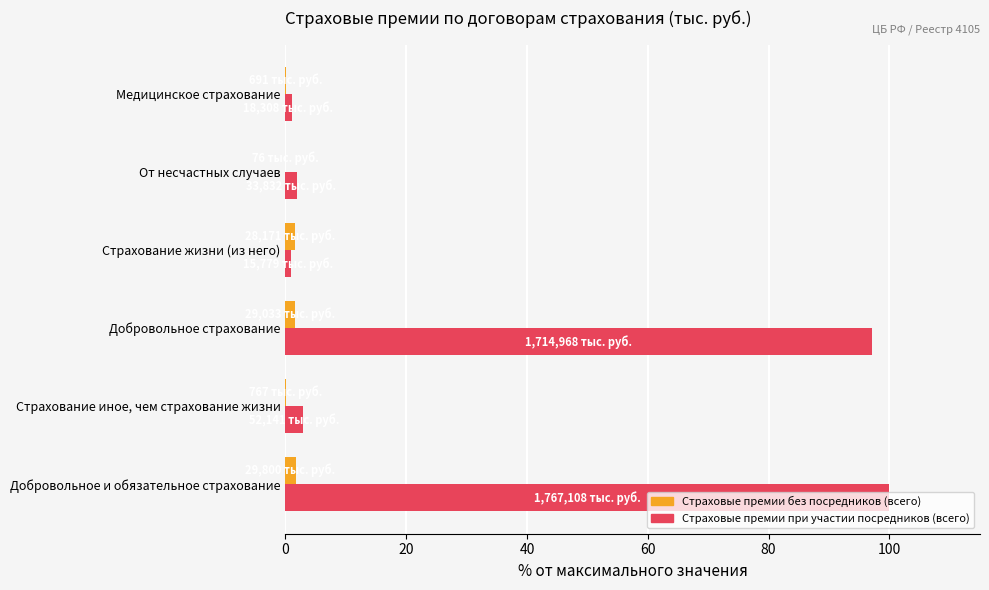

Which series has the widest spread of values?

Страховые премии при участии посредников (всего)